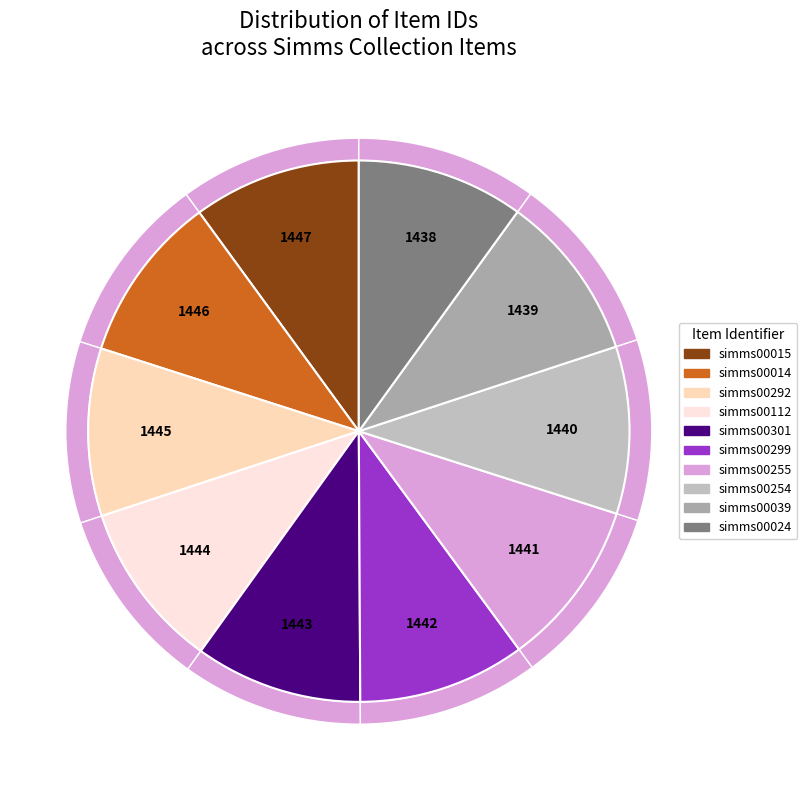

Rank the categories by value from lowest to highest.

simms00024, simms00039, simms00254, simms00255, simms00299, simms00301, simms00112, simms00292, simms00014, simms00015